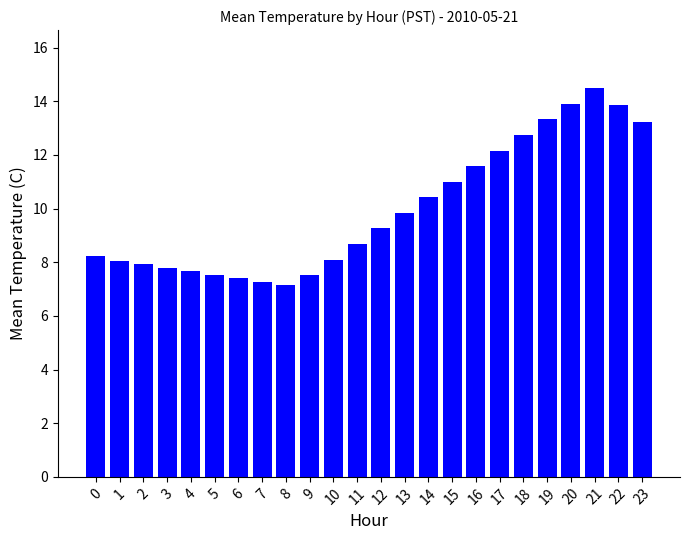

How many data points are less than 9?

12